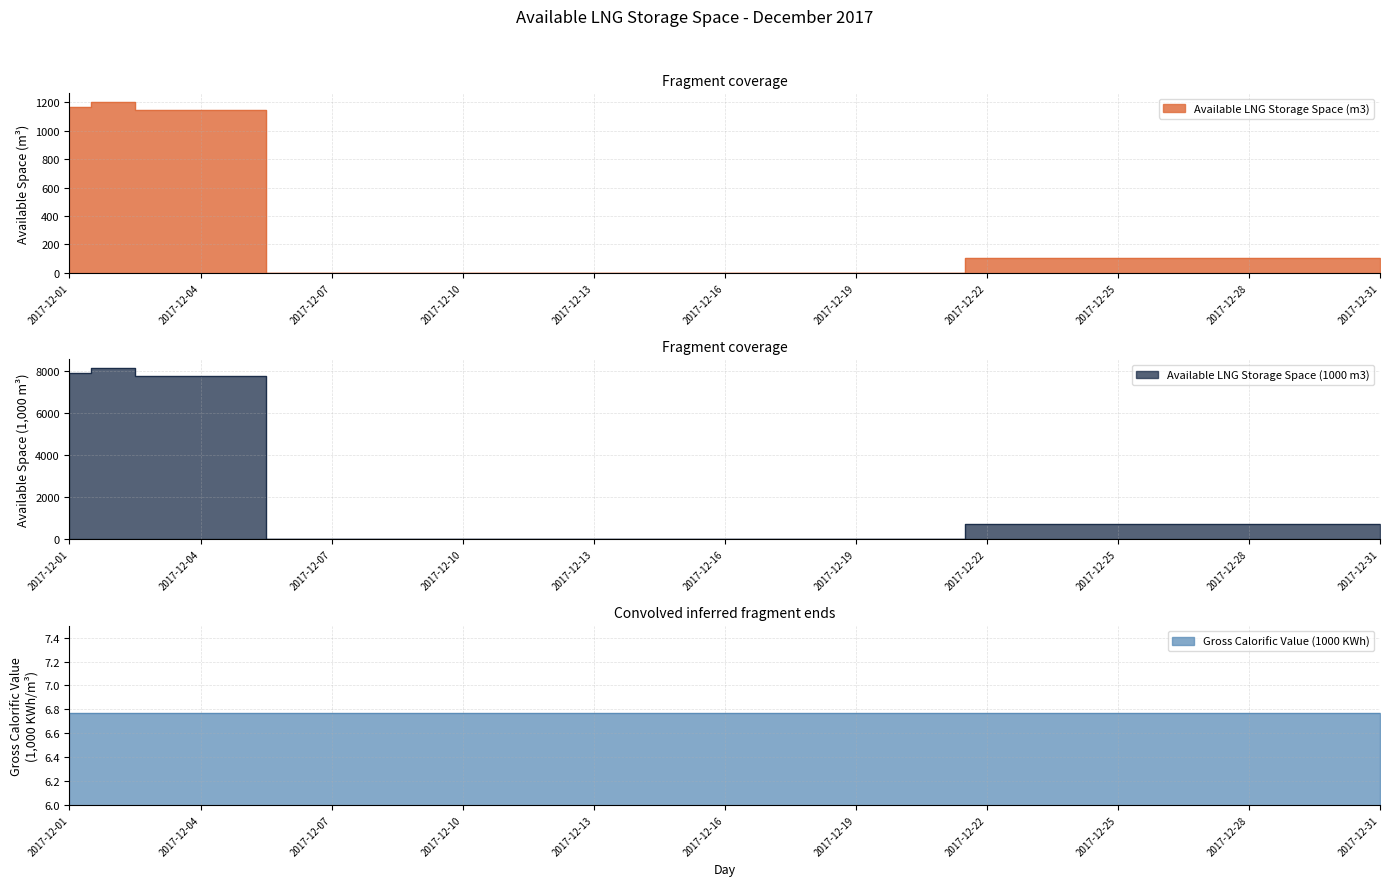

What is the value of the Available LNG Storage Space (m3) point at the 23rd from the left?

103